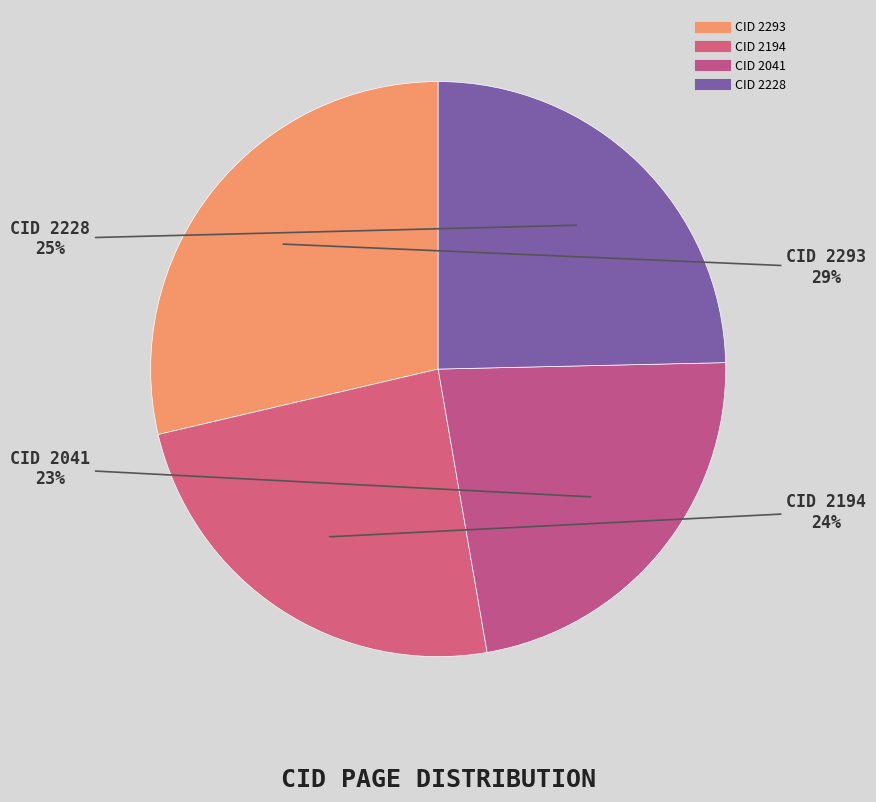

Count the number of slices in the pie.

4